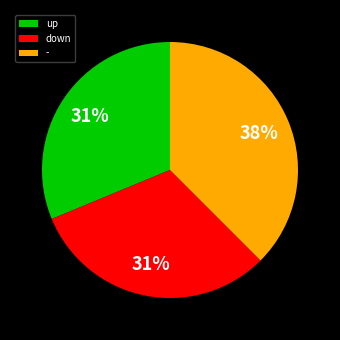

Count the number of slices in the pie.

3